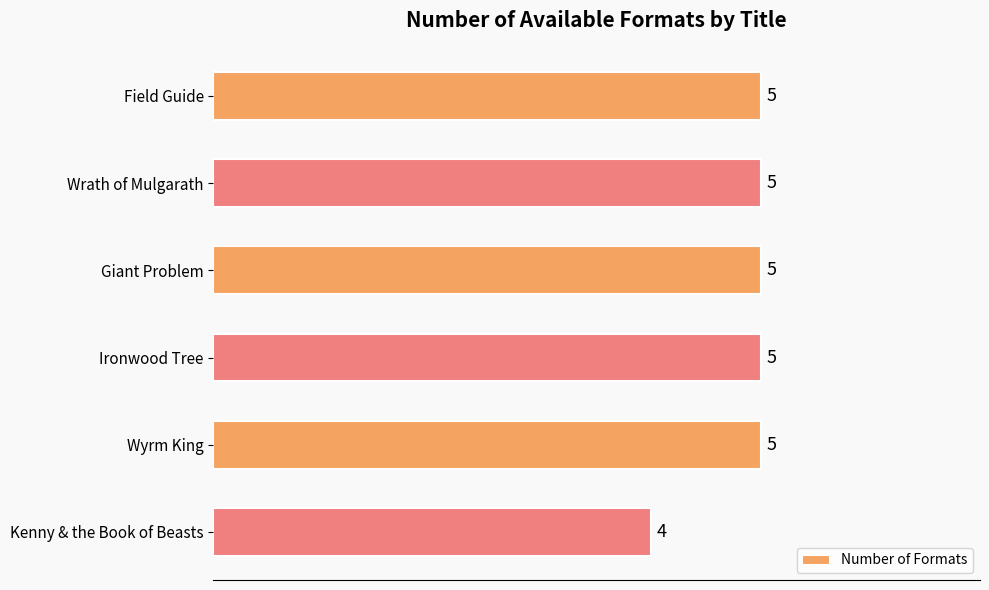

Reading top to bottom, list all the values displayed in this chart.

Field Guide=5	Wrath of Mulgarath=5	Giant Problem=5	Ironwood Tree=5	Wyrm King=5	Kenny & the Book of Beasts=4